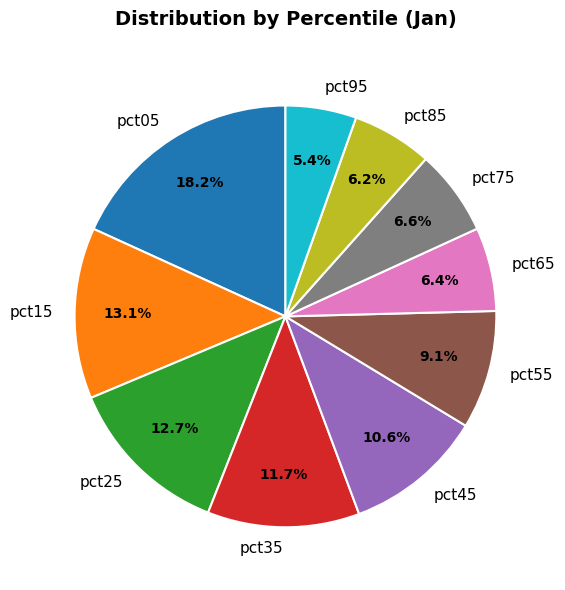

To the nearest percent, what is the difference between the largest and smallest slice percentages?

13%